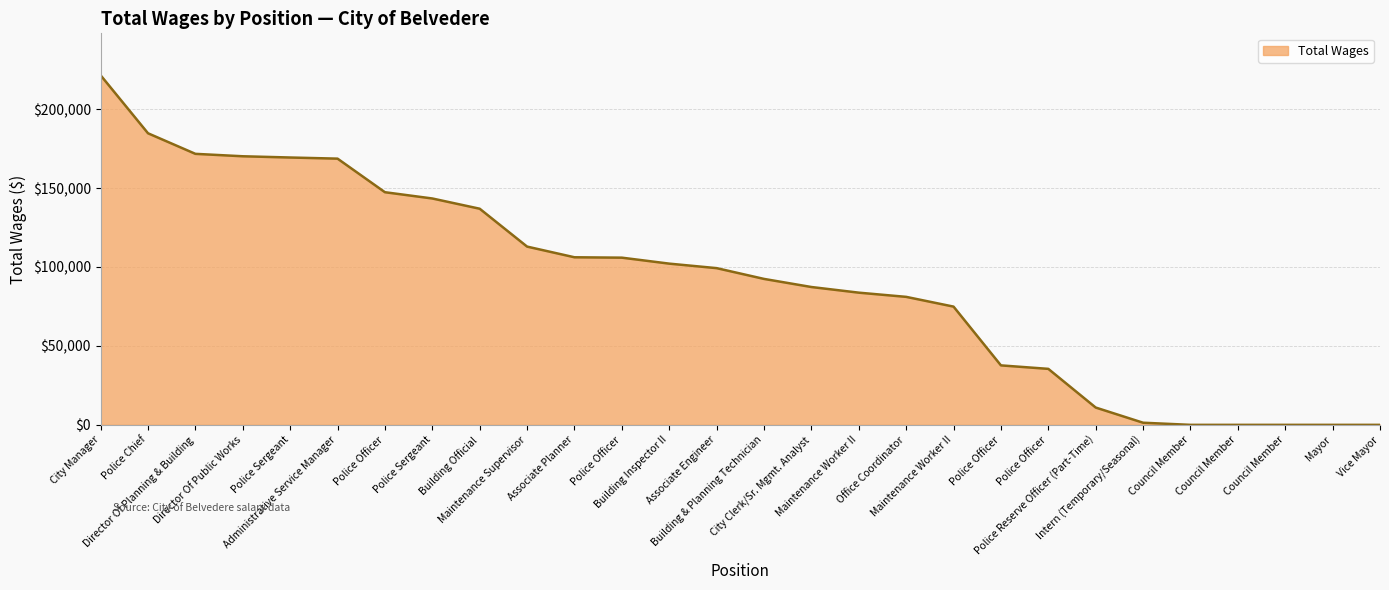

Reading left to right, what are all the values shown in this chart?

City Manager=221463	Police Chief=184723	Director Of Planning & Building=171691	Director Of Public Works=170156	Police Sergeant=169371	Administrative Service Manager=168653	Police Officer=147386	Police Sergeant=143412	Building Official=136923	Maintenance Supervisor=112931	Associate Planner=106163	Police Officer=105918	Building Inspector II=102136	Associate Engineer=99283	Building & Planning Technician=92459	City Clerk/Sr. Mgmt. Analyst=87325	Maintenance Worker II=83750	Office Coordinator=81086	Maintenance Worker II=74910	Police Officer=37675	Police Officer=35469	Police Reserve Officer (Part-Time)=10965	Intern (Temporary/Seasonal)=1350	Council Member=0	Council Member=0	Council Member=0	Mayor=0	Vice Mayor=0